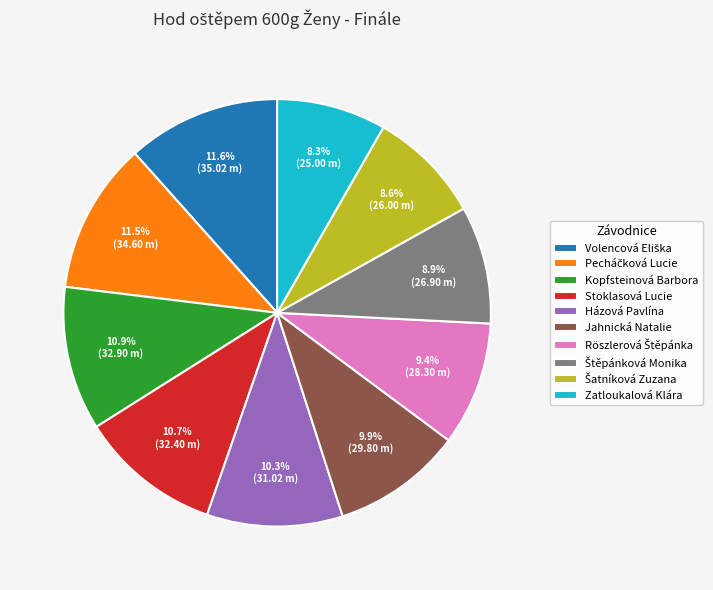

Is the sum of Kopfsteinová Barbora and Házová Pavlína greater than half?

No